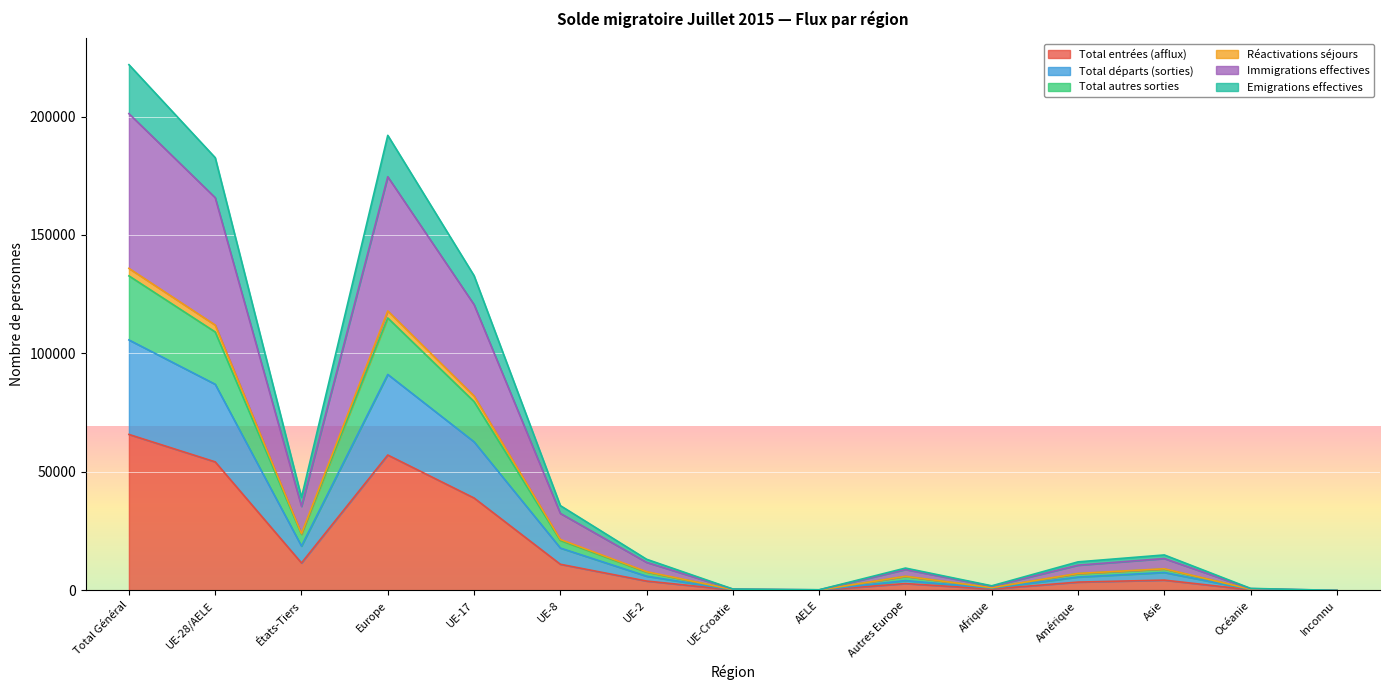

How many interior local peaks does the Total départs (sorties) series have?

3